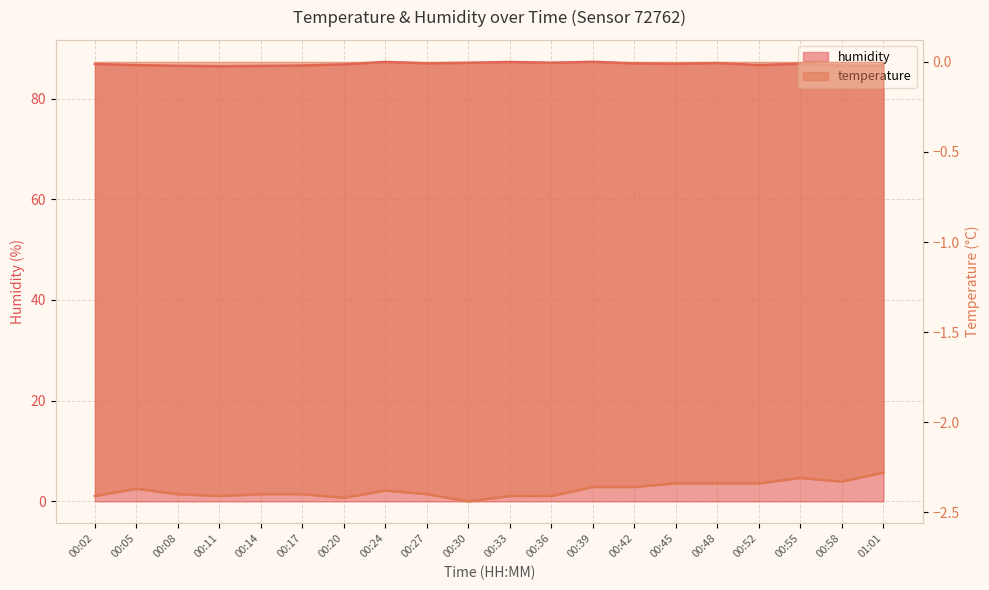

What is the value of the temperature point at the 16th from the left?

-2.3